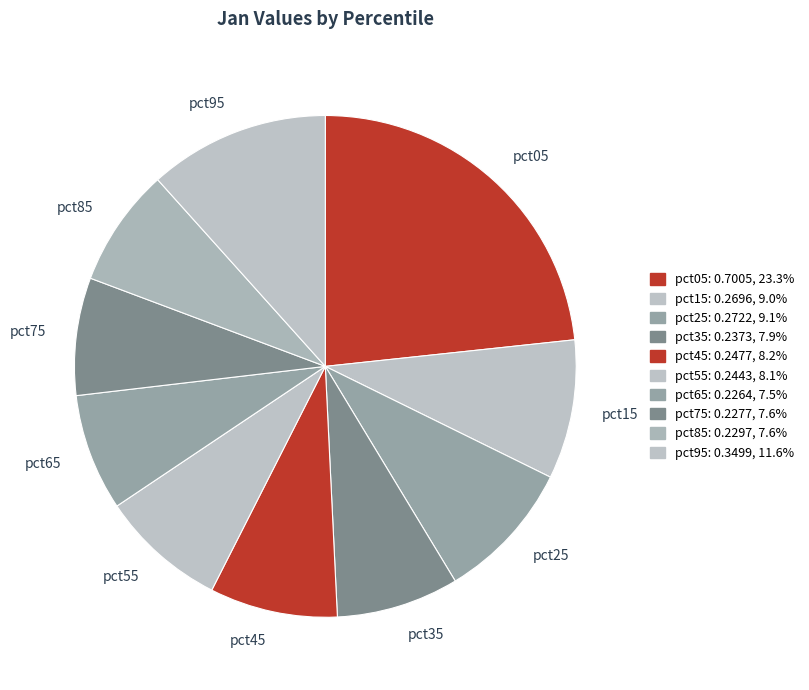

Which slice is the largest?

pct05